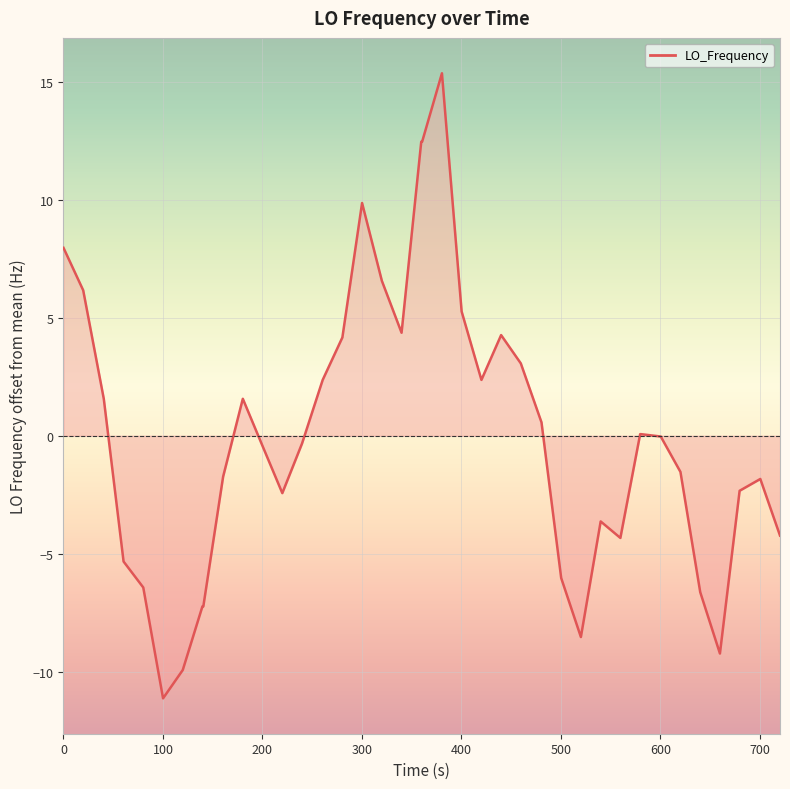

What is the maximum value shown in the chart?

15.4